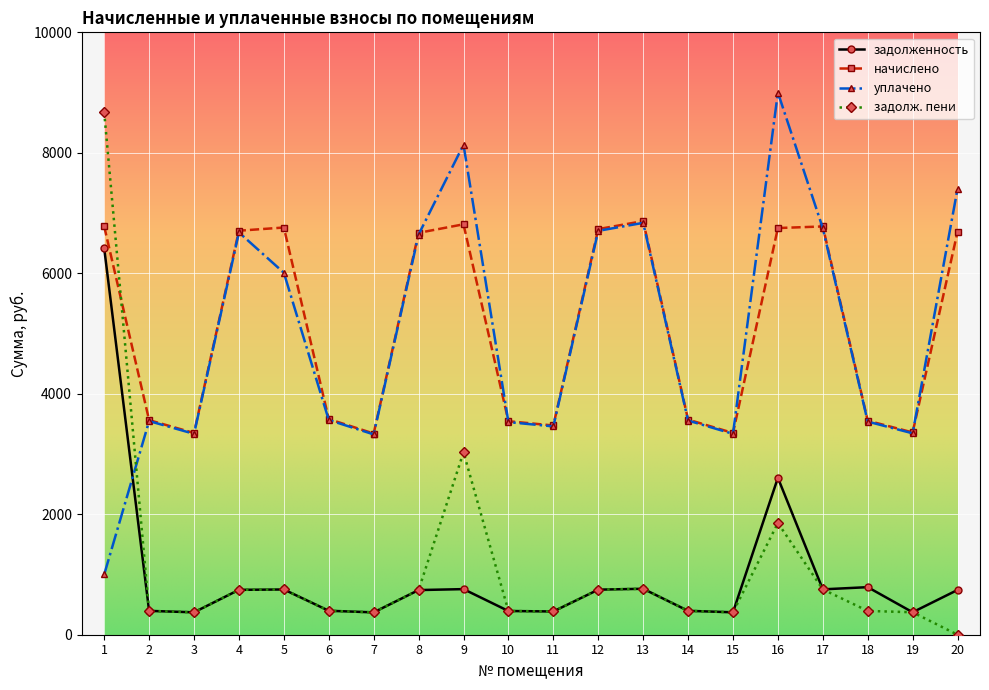

True or false: задолж. пени has a value of 397.8 at 6.

True